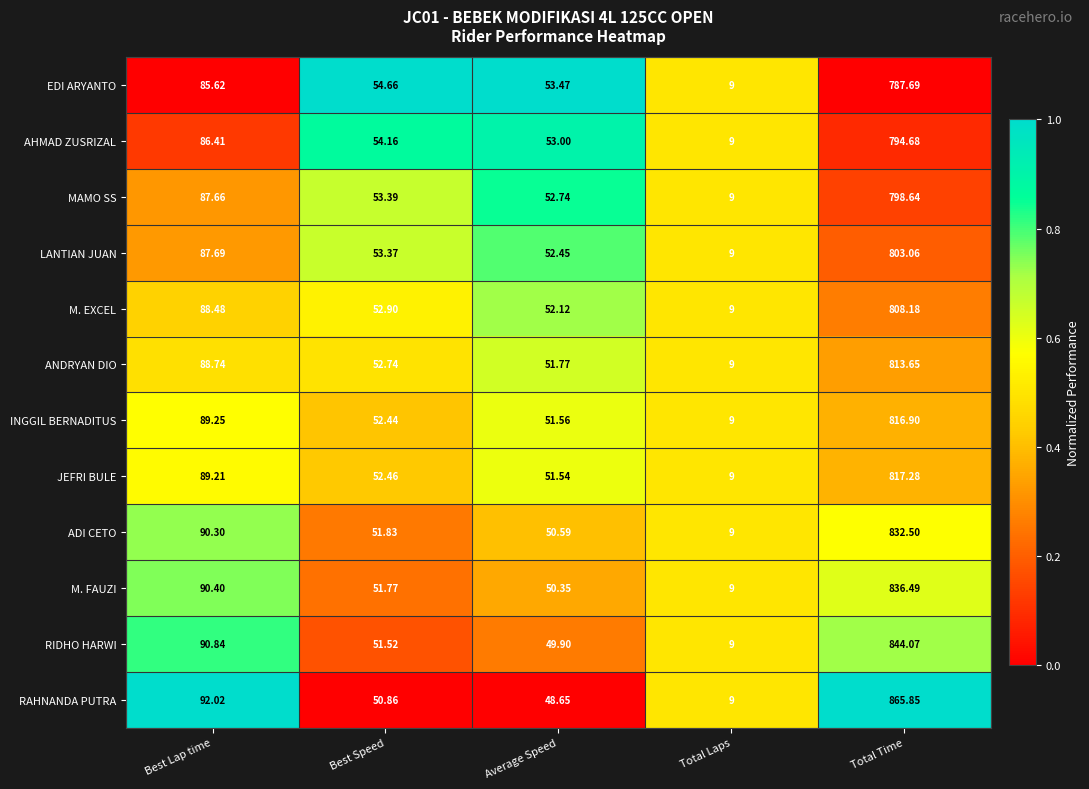

At which label does AHMAD ZUSRIZAL reach its minimum?

Total Laps